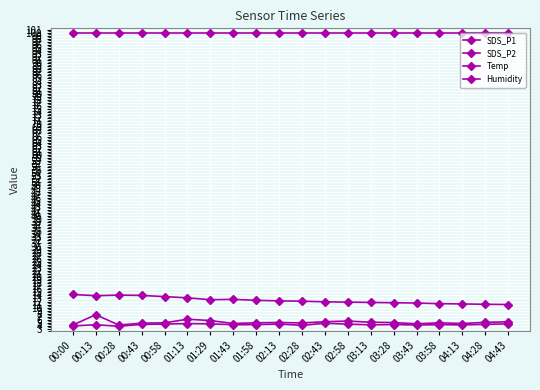

How many data points does each series have?

20